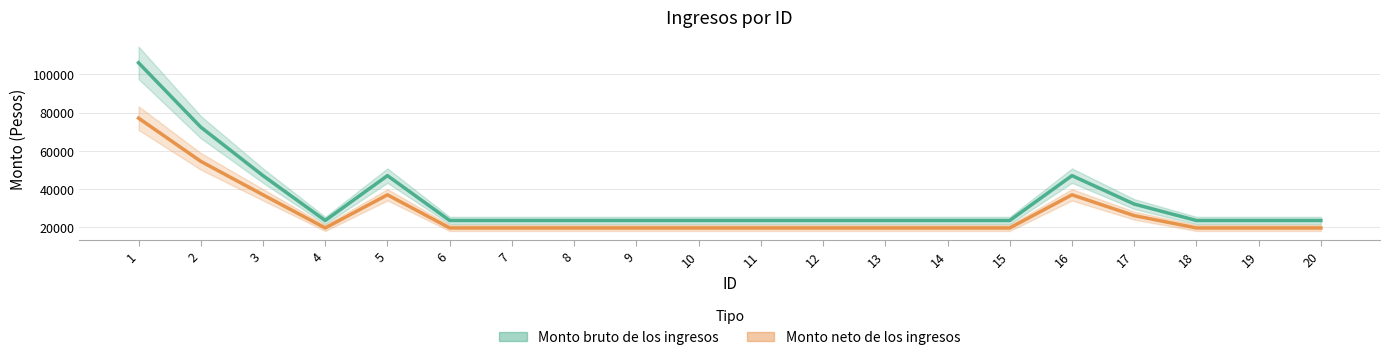

Is it true that Monto neto de los ingresos equals 19745.5 at 9?

True